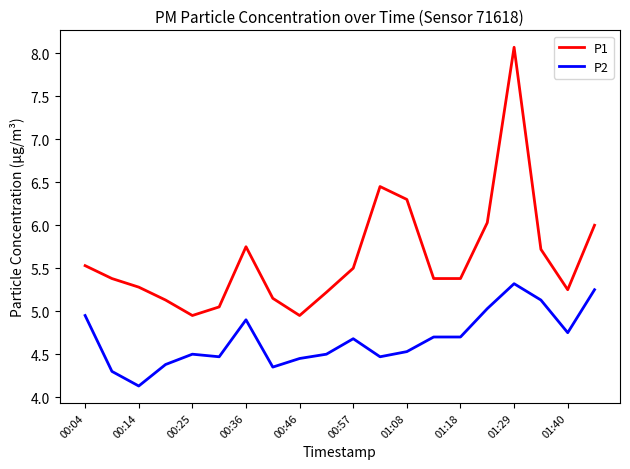

List the series in order of their peak value, lowest first.

P2, P1